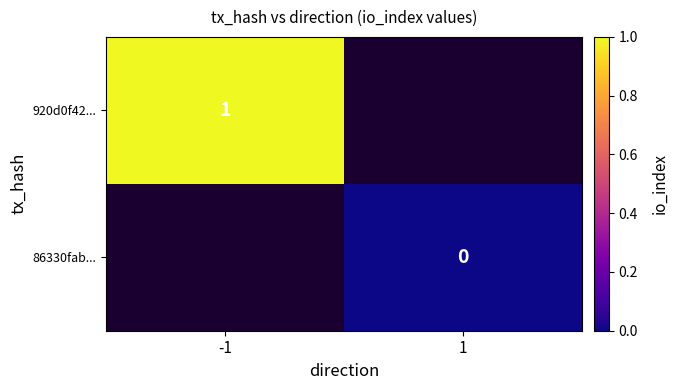

Is it true that 920d0f42... equals 0 at -1?

False